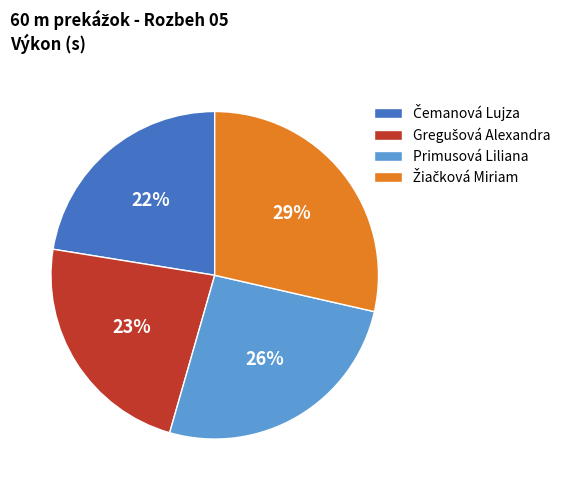

What percentage is the Primusová Liliana slice, to the nearest percent?

26%